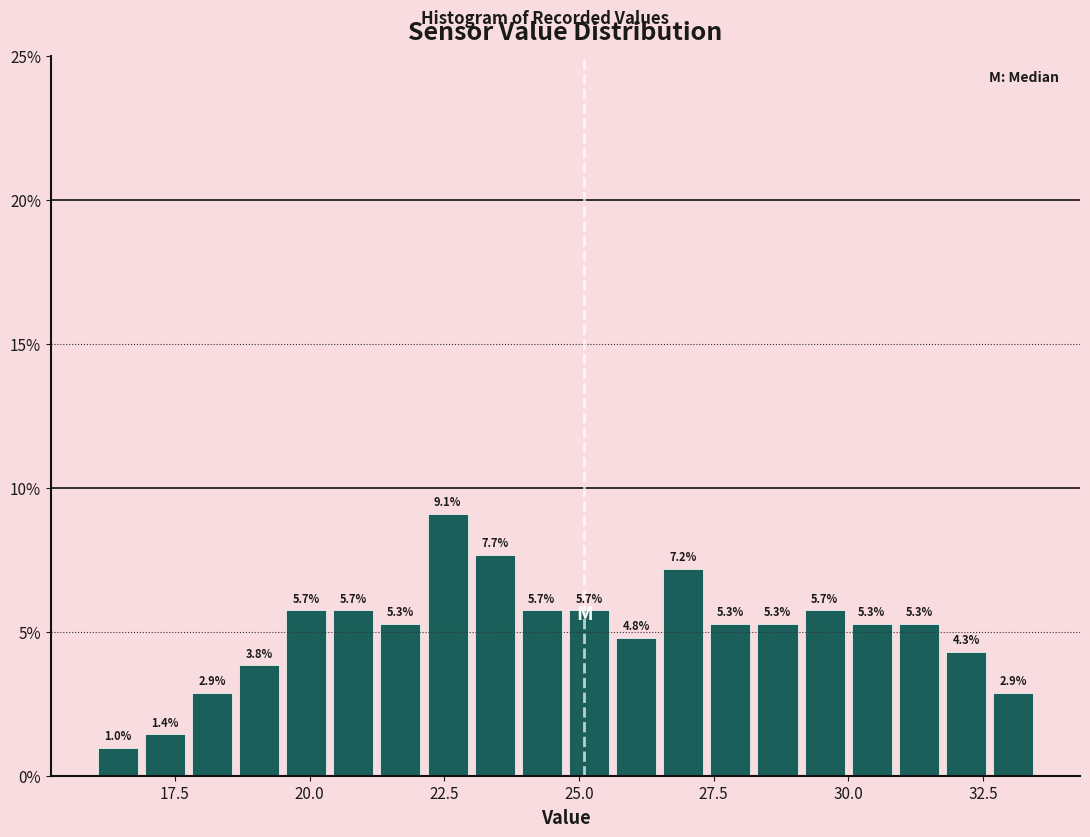

Around what value on the x-axis is the tallest bar? Give the approximate position of its centre, as read against the axis.

22.5